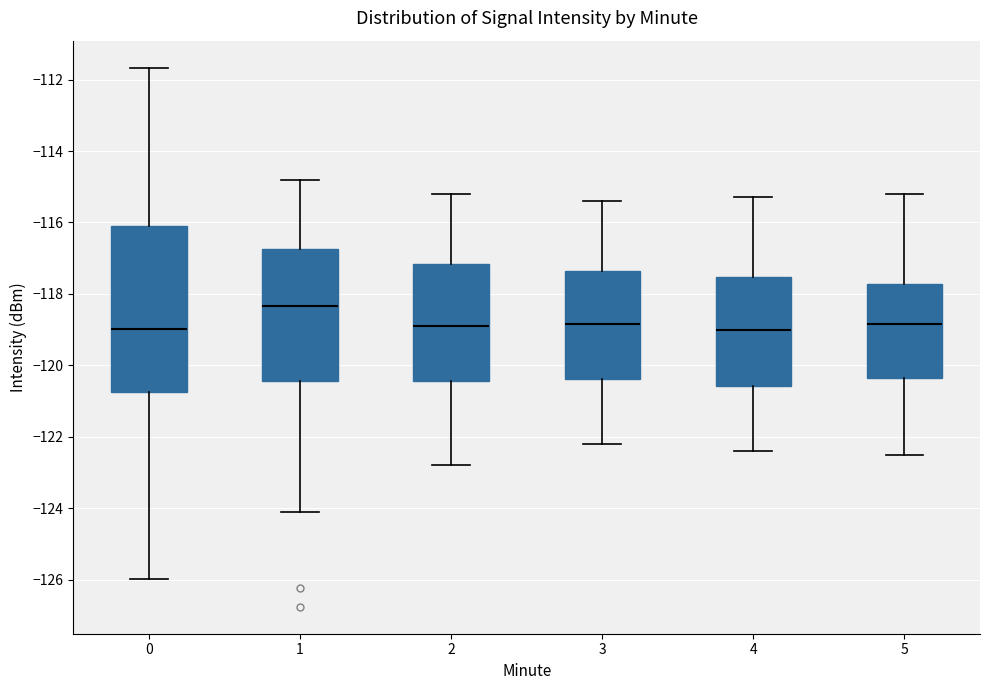

Which box's median line is the highest?

1